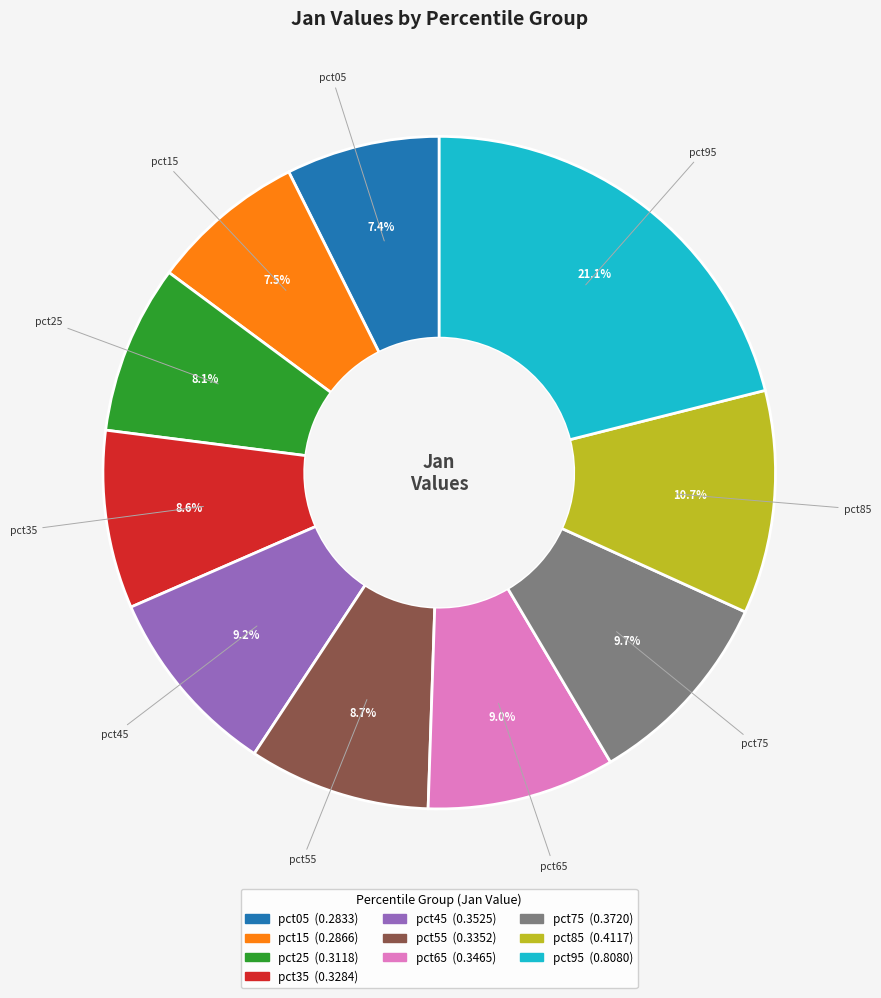

How many slices are in this pie chart?

10